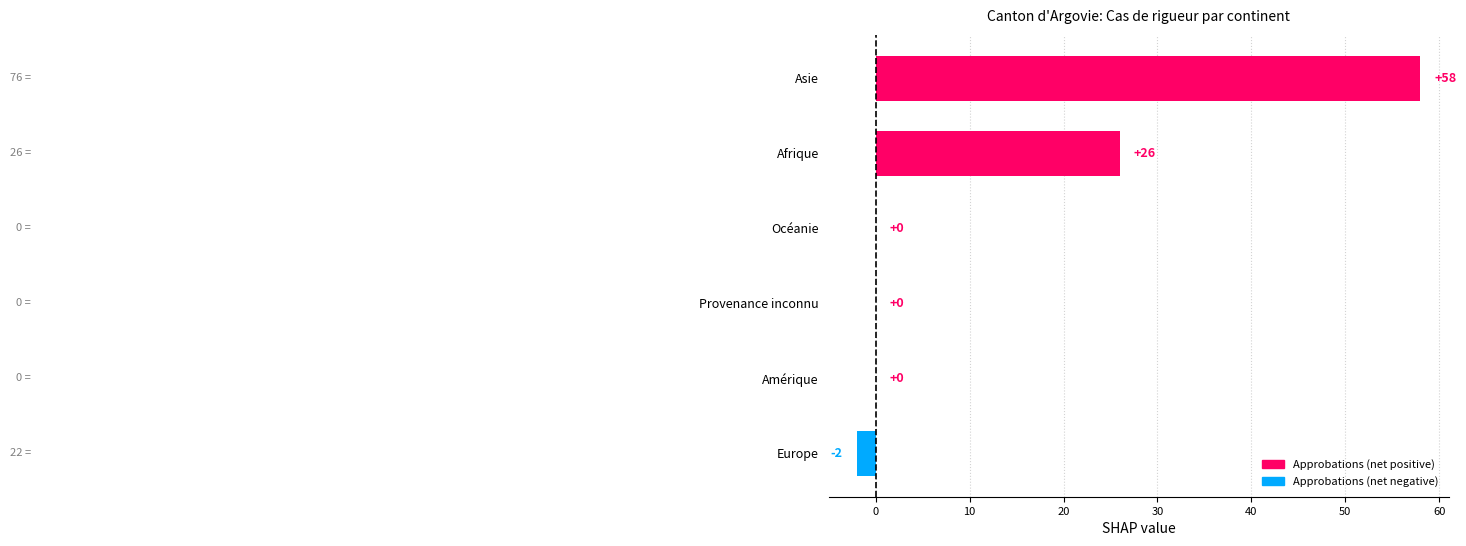

What is the maximum value shown in the chart?

58